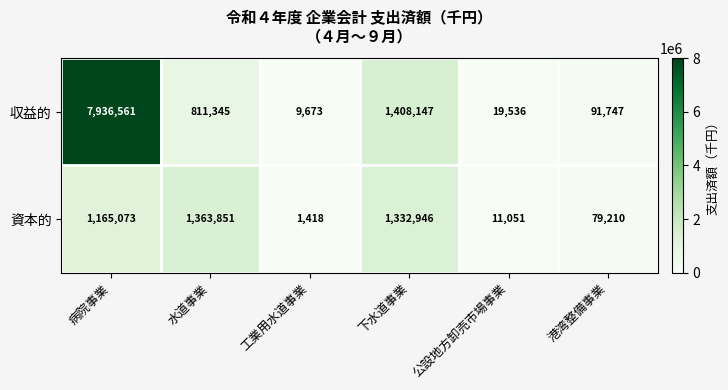

Count the number of data series in this chart.

2